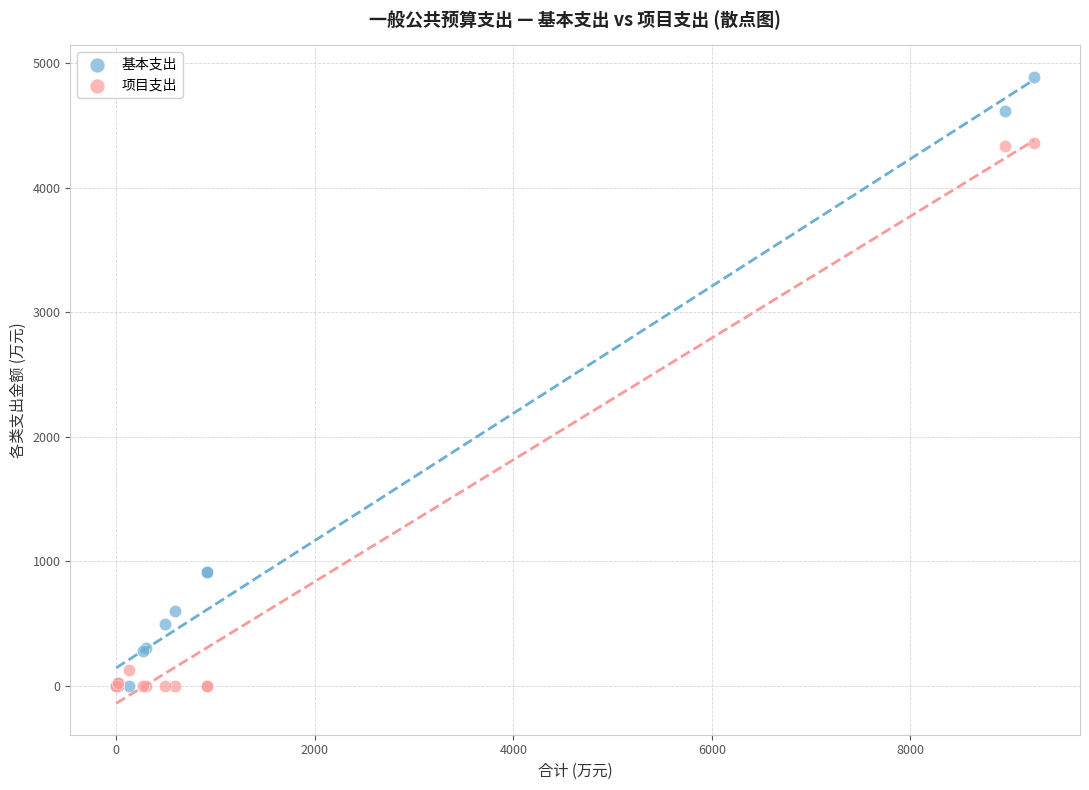

Which series has the largest Y range (max minus min)?

基本支出